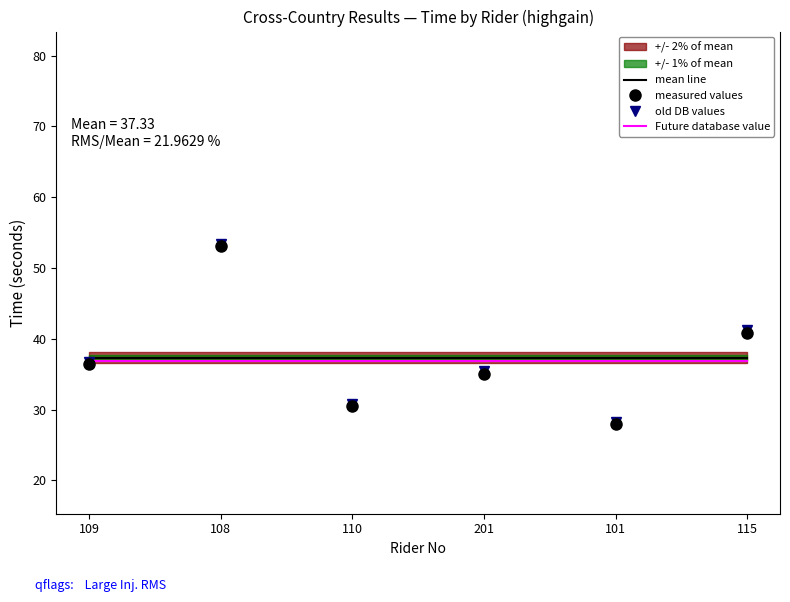

How many data points in measured values are above 36?

3